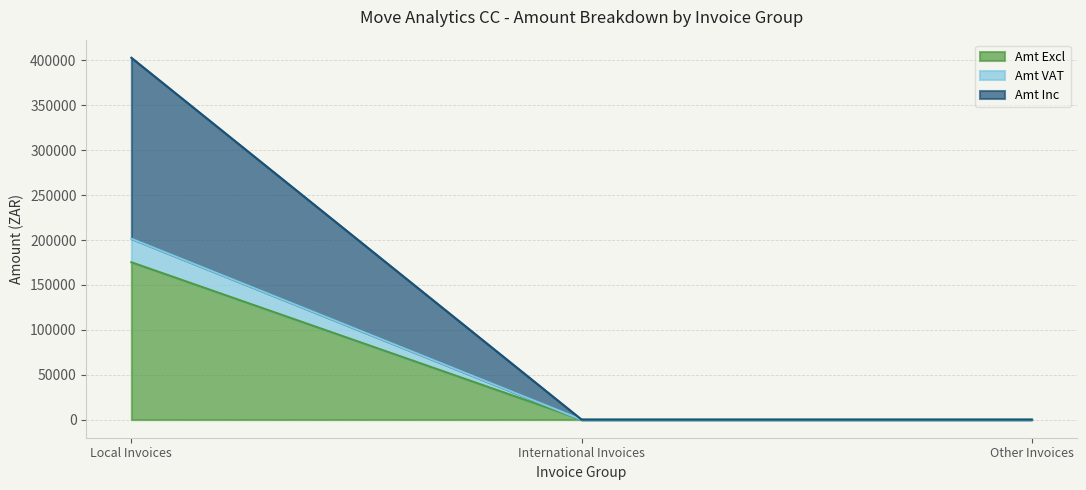

What is the label of the 2nd point from the right?

International Invoices